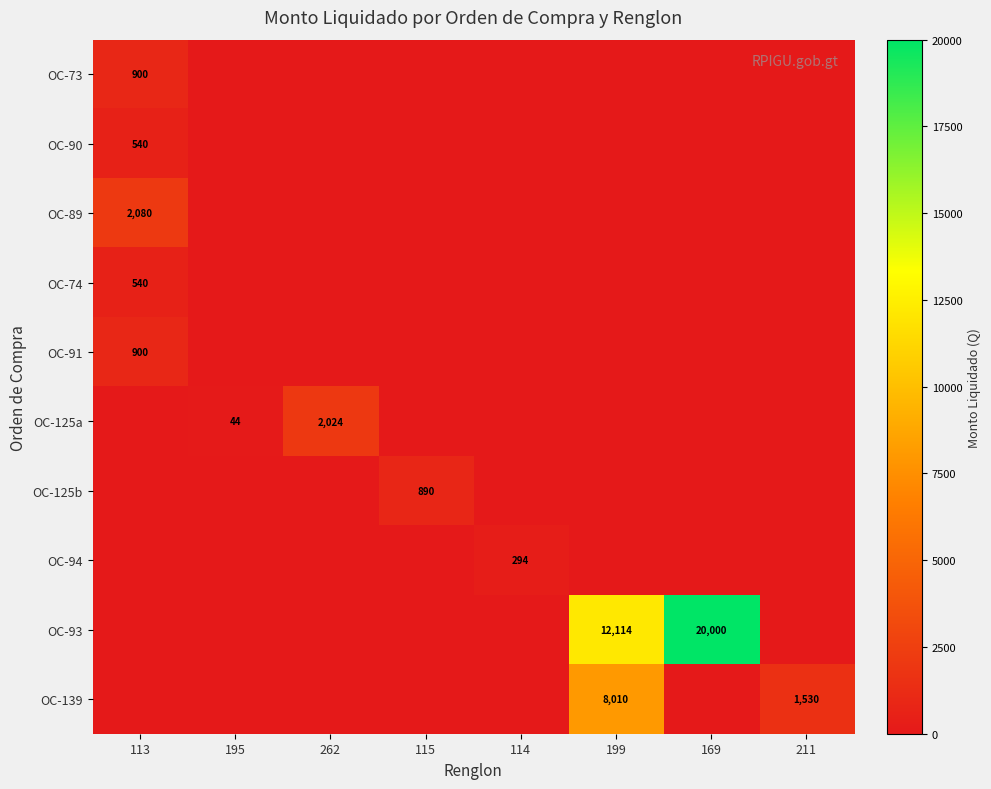

What is the total value across all series at 169?

20000